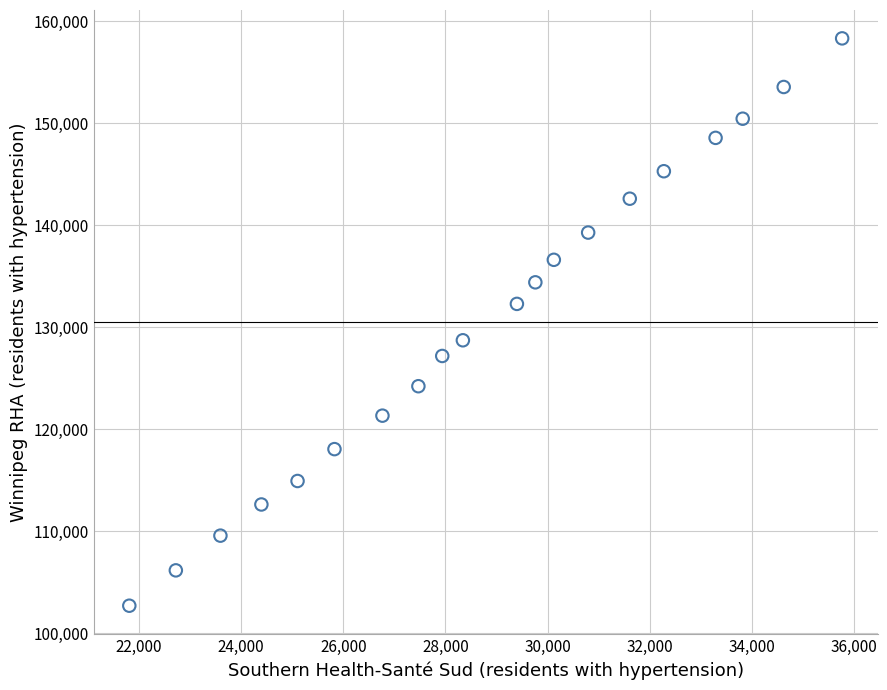

What is the range of Y values (max minus min)?

55586